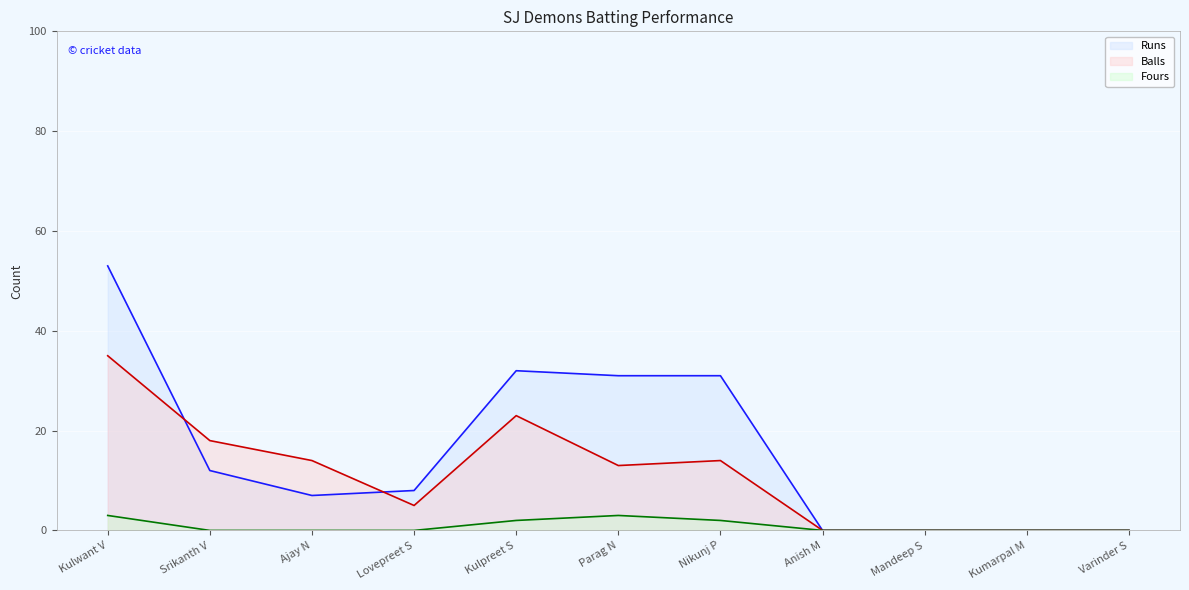

At which label does Balls line first exceed 13?

Kulwant V